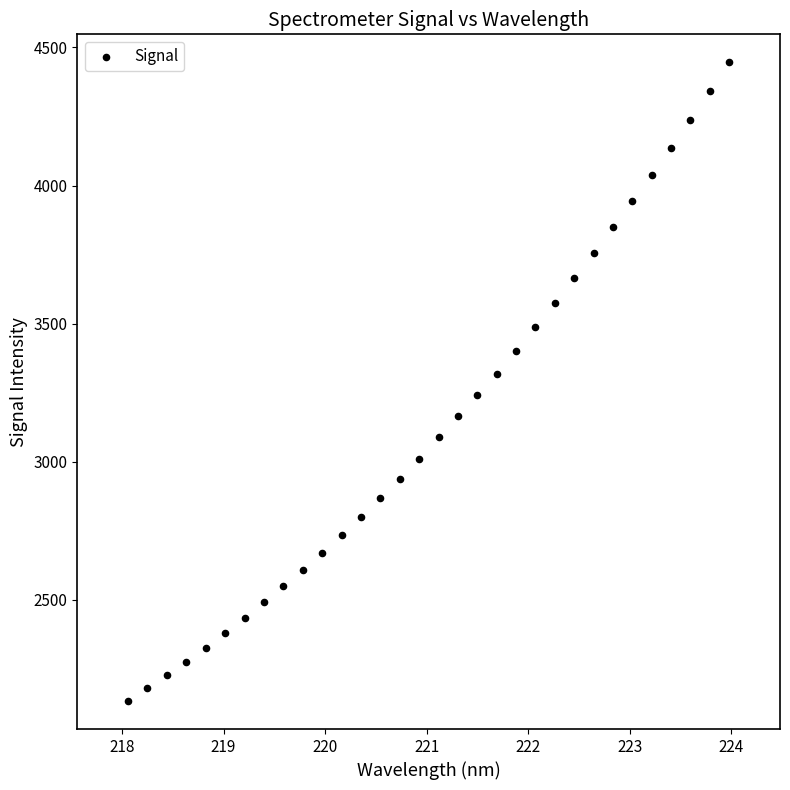

What is the range of X values (max minus min)?

5.9